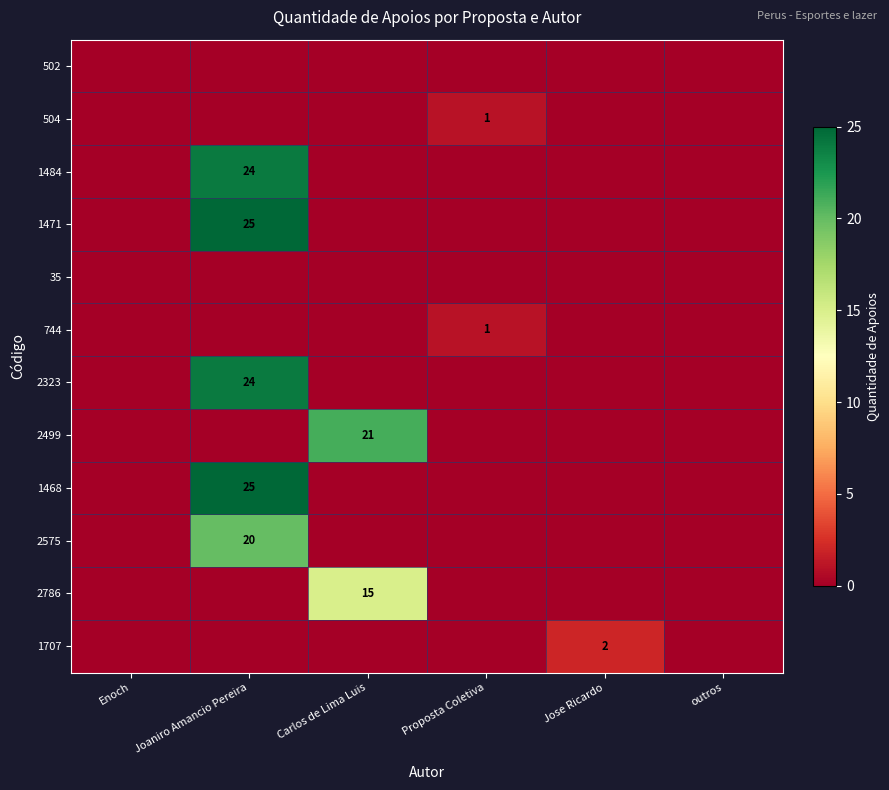

Is it true that 2323 equals 0 at Proposta Coletiva?

True